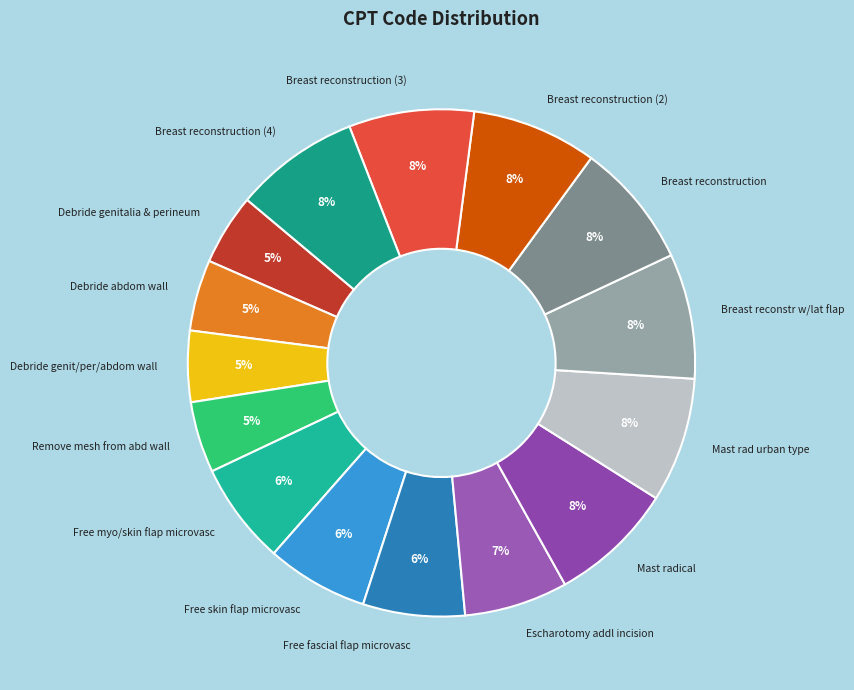

Does any single category account for the majority?

No